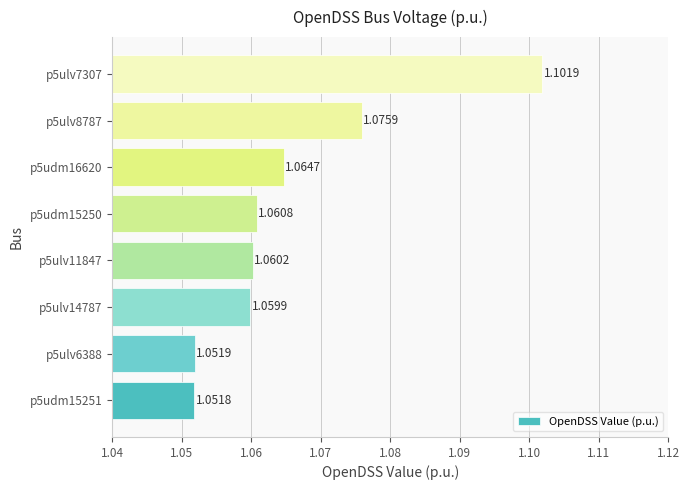

What is the difference between the maximum and minimum values?

0.1